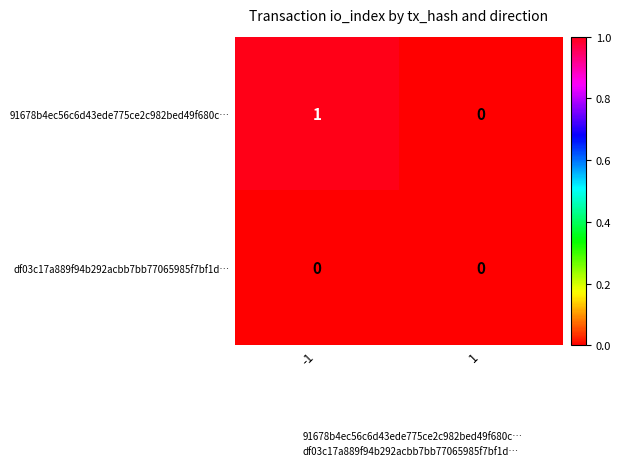

Reading left to right, list all the values displayed in this chart.

91678b4ec56c6d43ede775ce2c982bed49f680c…: -1=1	1=0
df03c17a889f94b292acbb7bb77065985f7bf1d…: -1=0	1=0